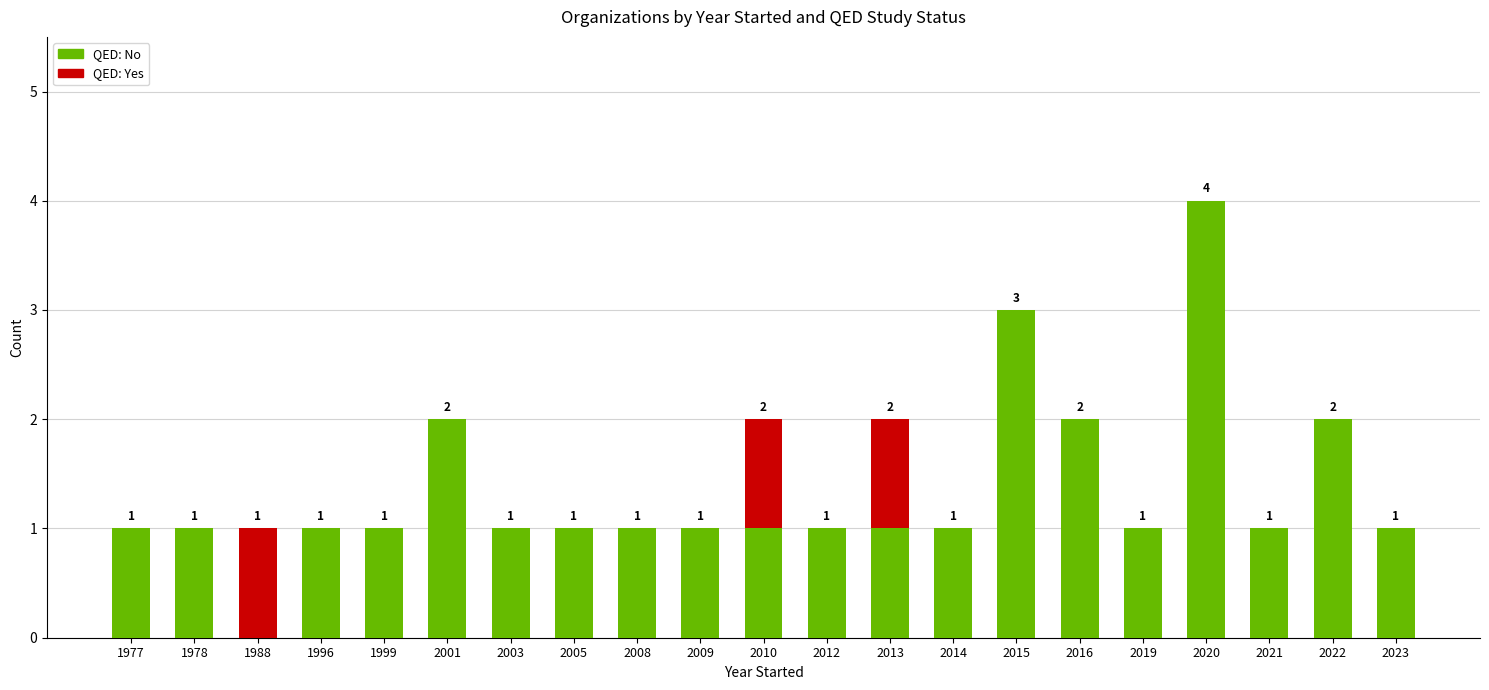

True or false: QED: No has a value of 1 at 2003.

True